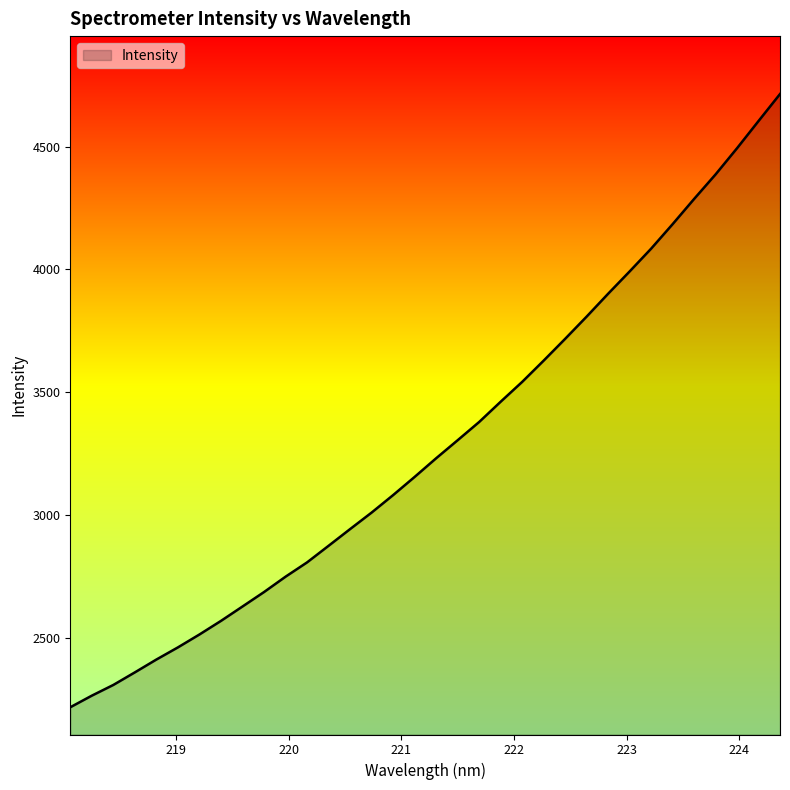

What is the maximum value shown in the chart?

4713.9